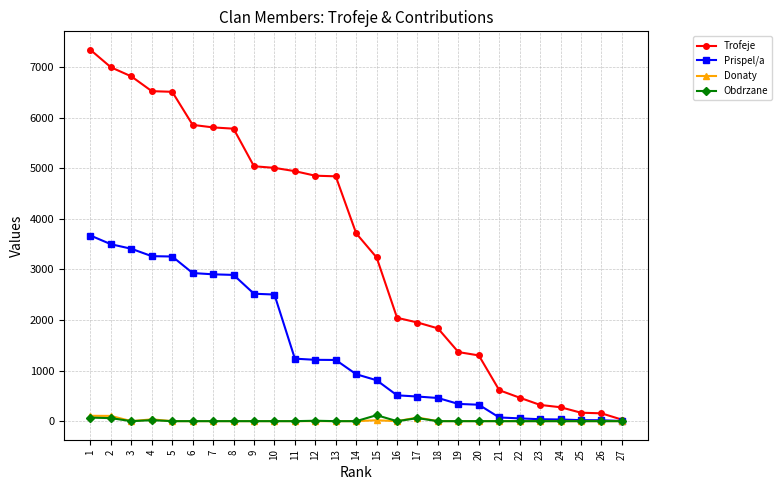

What is the total value across all series at 22?

519